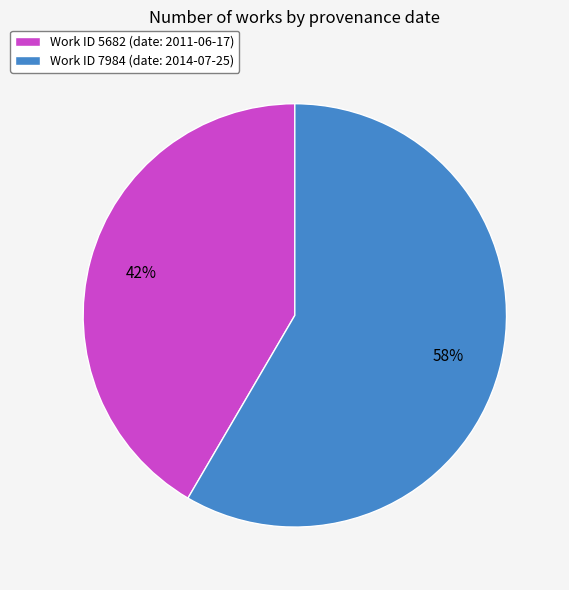

To the nearest percent, what is the average slice percentage?

50%